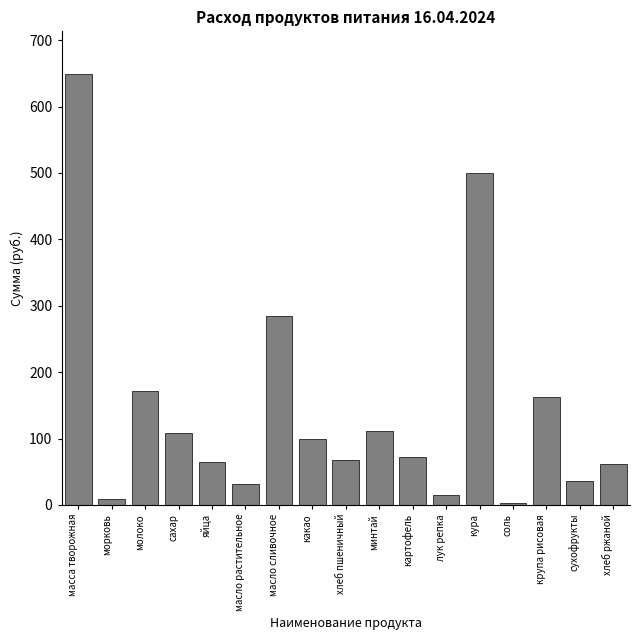

Reading left to right, list all the values displayed in this chart.

648.5	9.6	172.2	108.0	64.0	31.5	284.1	100.0	67.0	111.0	72.0	15.3	500.0	2.2	162.5	36.0	61.0